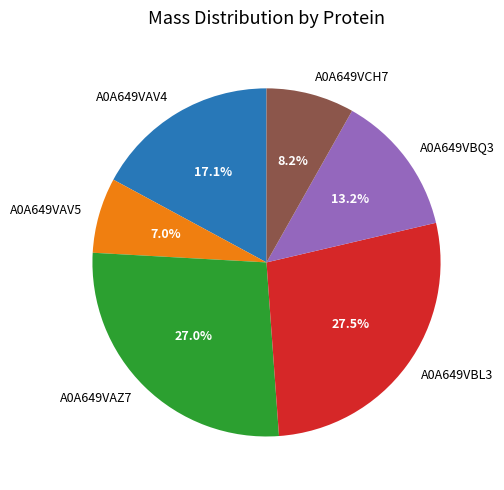

What percentage is NOT represented by A0A649VCH7?

91.8%